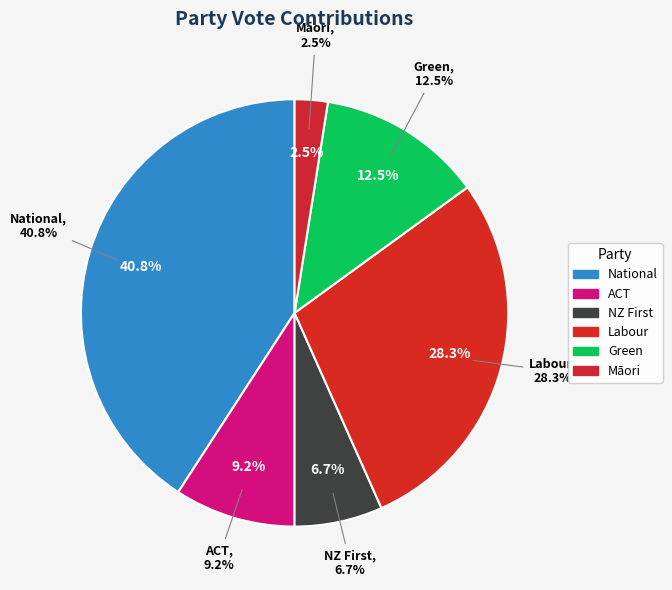

What percentage is NOT represented by ACT?

90.8%